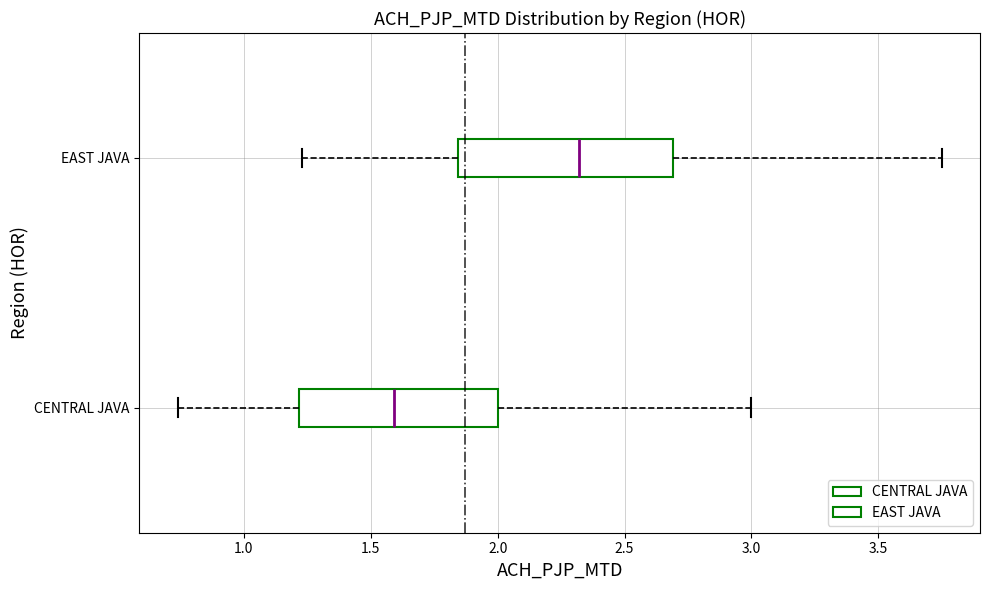

Where does the median line of the box for CENTRAL JAVA sit on the x-axis? The values are not printed on the chart, so give them approximately, as read against the axis.

1.60